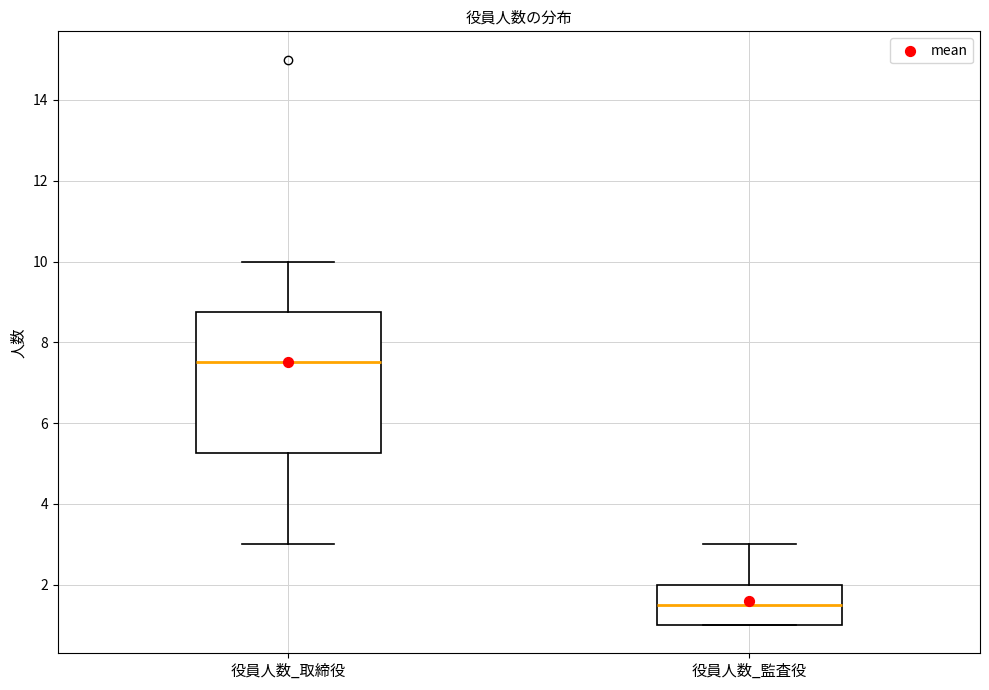

Which box is the tallest, from its lower edge to its upper edge?

役員人数_取締役